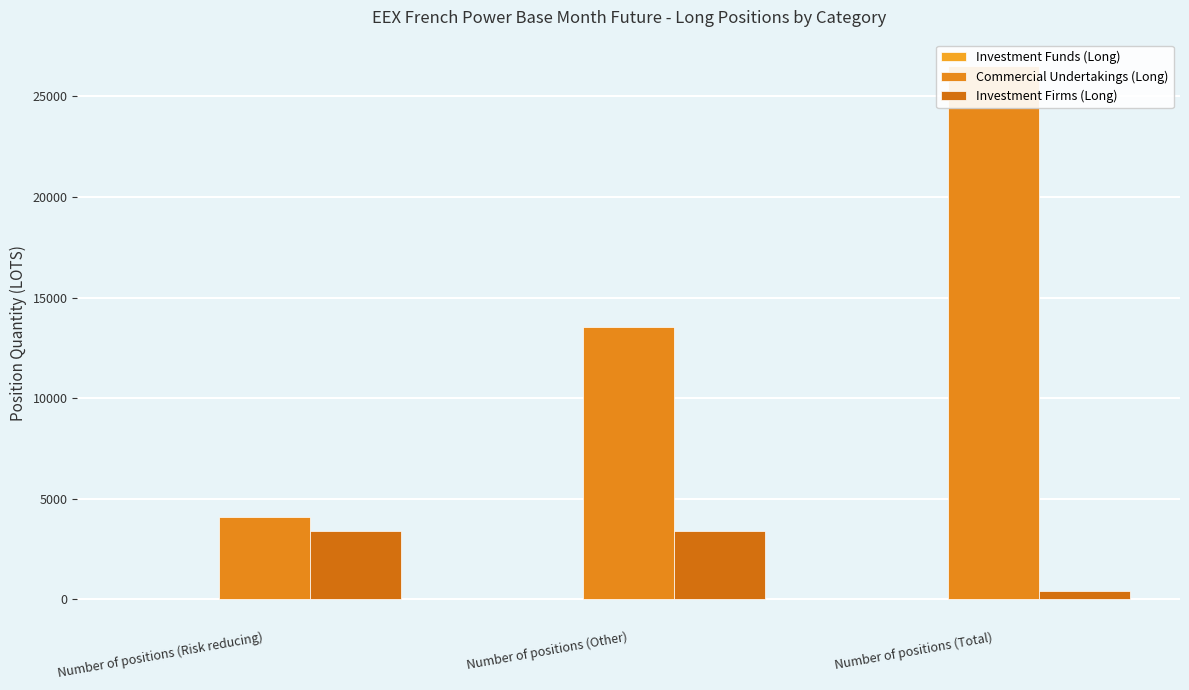

What is the spread (max minus min) of values at Number of positions (Total)?

26501.0